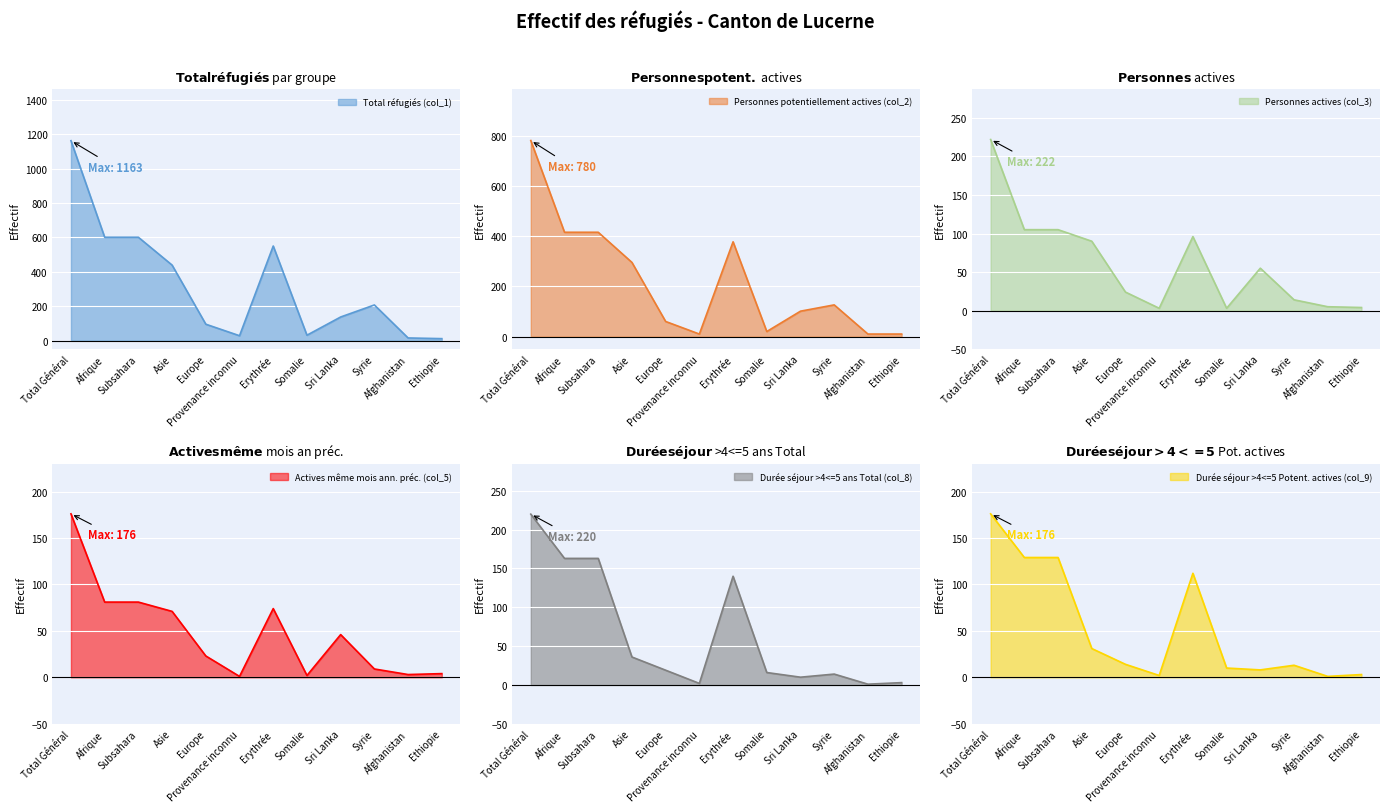

How many intersections are there between Personnes actives (col_3) and Durée séjour >4<=5 Potent. actives (col_9)?

4